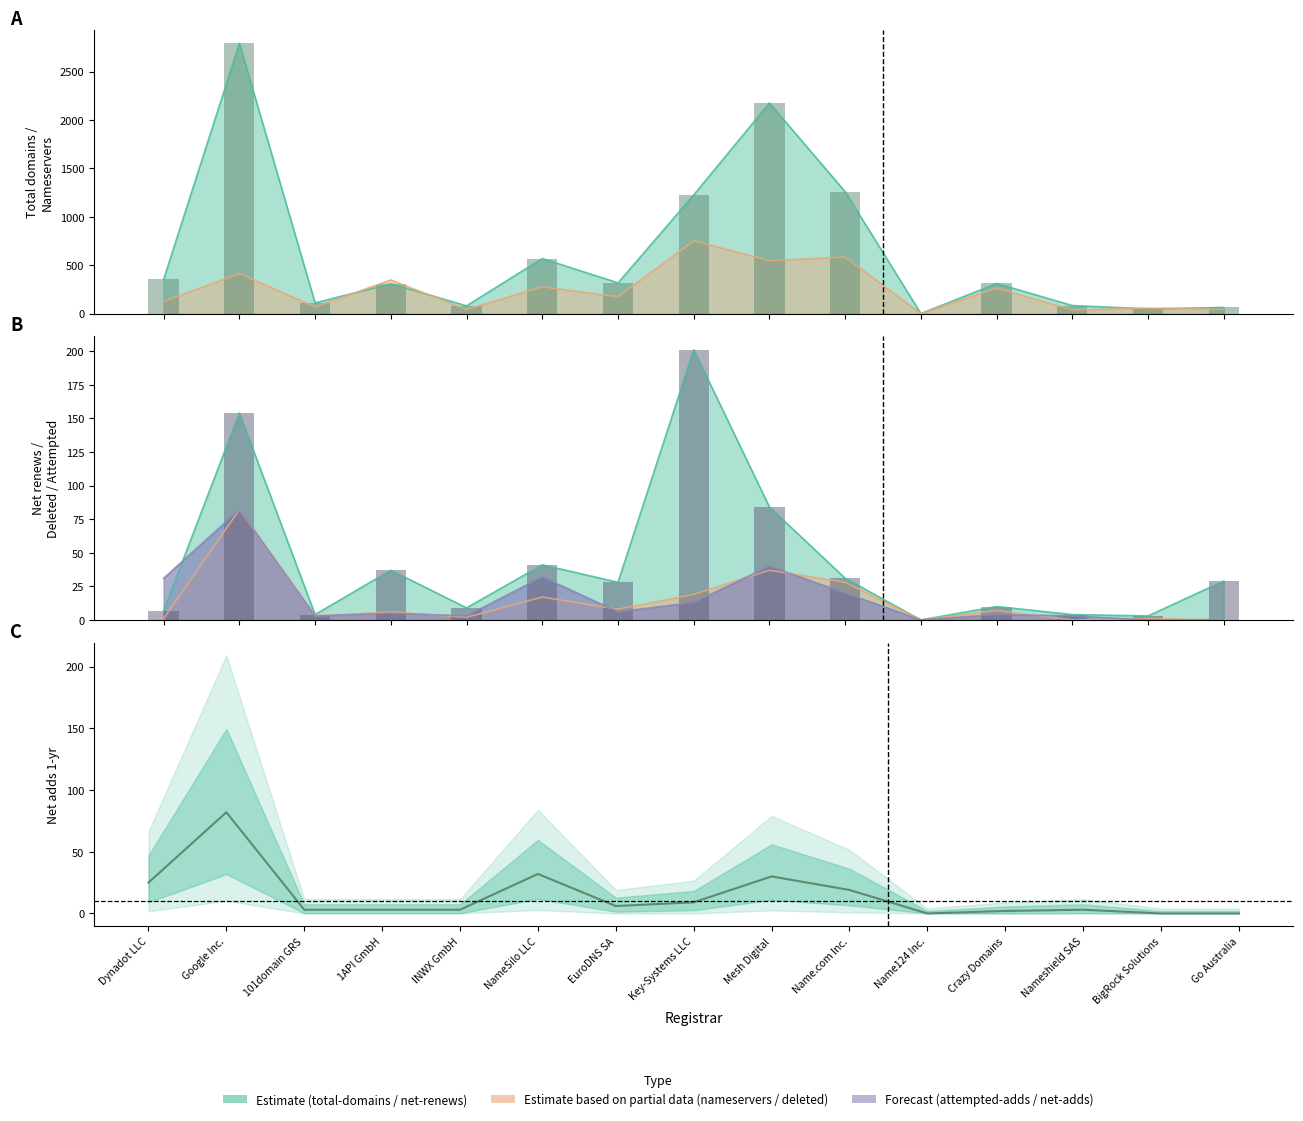

At which label does renews bar first exceed 28?

Google Inc.